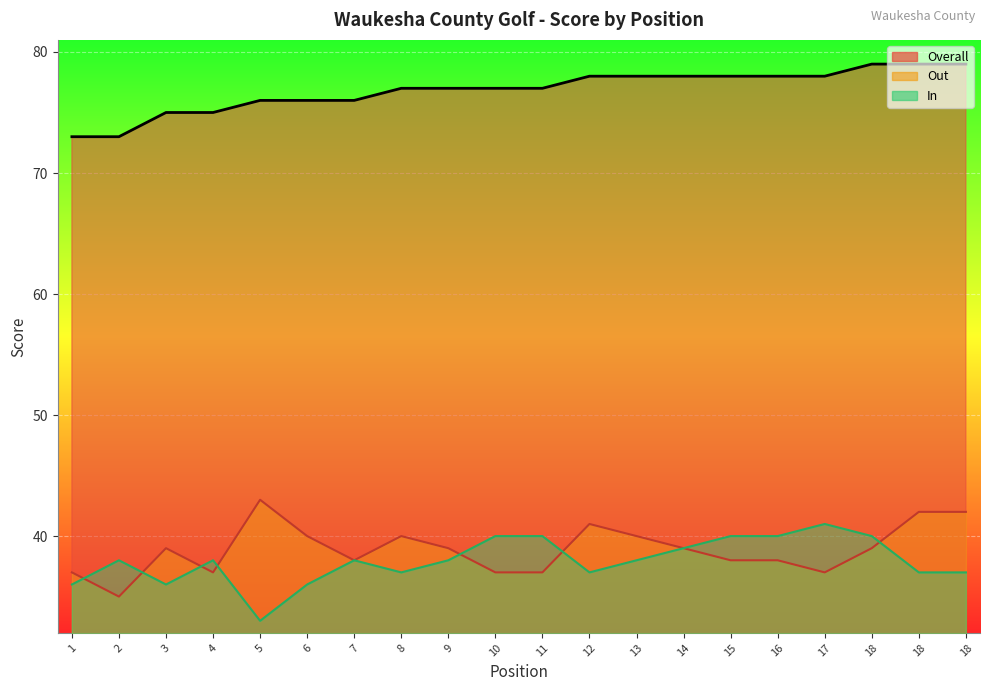

Reading left to right, list all the values displayed in this chart.

Overall: 73	73	75	75	76	76	76	77	77	77	77	78	78	78	78	78	78	79	79	79
Out: 37	35	39	37	43	40	38	40	39	37	37	41	40	39	38	38	37	39	42	42
In: 36	38	36	38	33	36	38	37	38	40	40	37	38	39	40	40	41	40	37	37